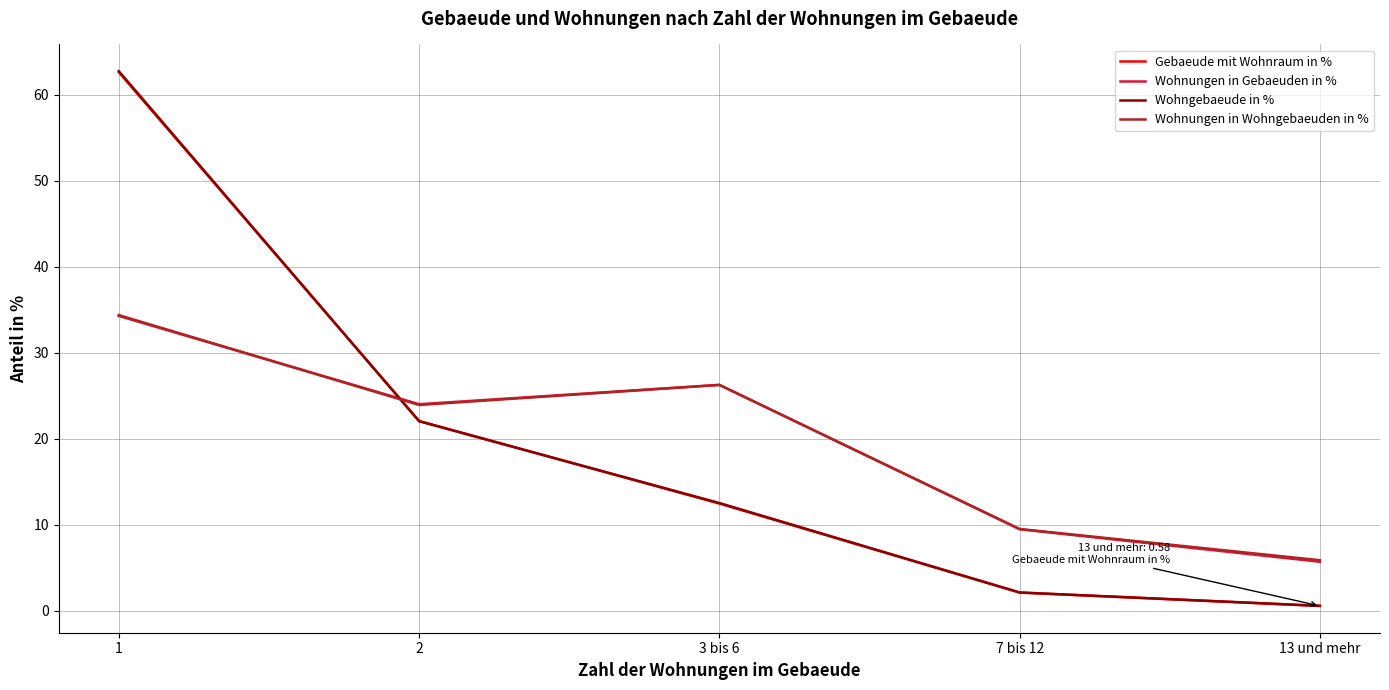

True or false: Gebaeude mit Wohnraum in % has a value of 22.1 at 2.

True